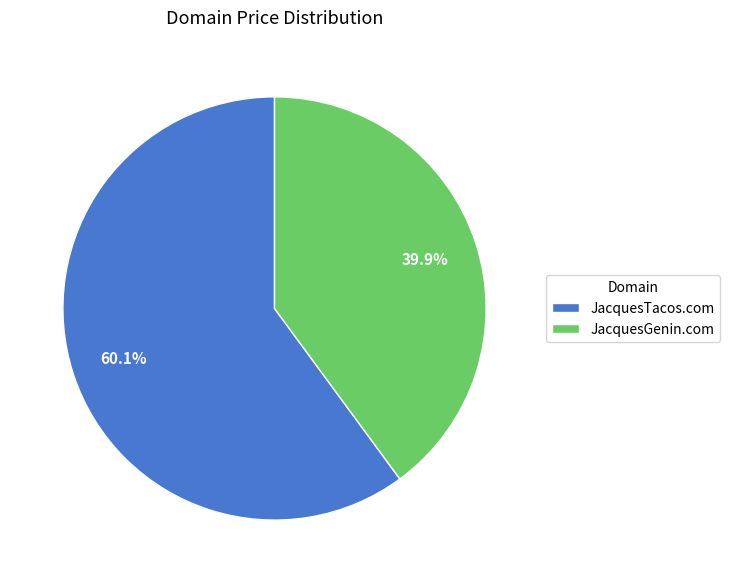

What is the ratio of the value at JacquesTacos.com to the value at JacquesGenin.com?

1.5